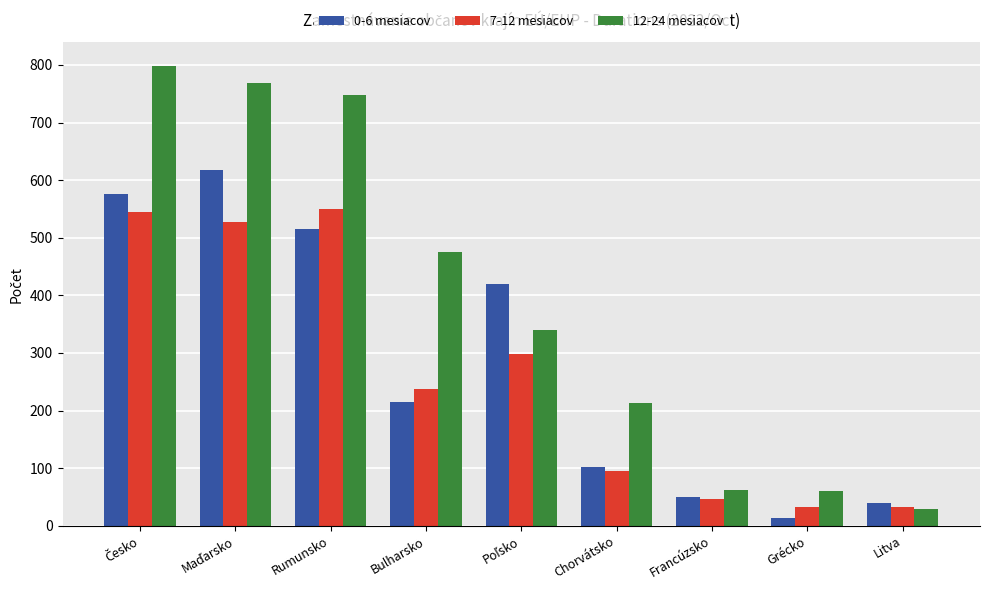

Which series has the largest range (max minus min)?

12-24 mesiacov